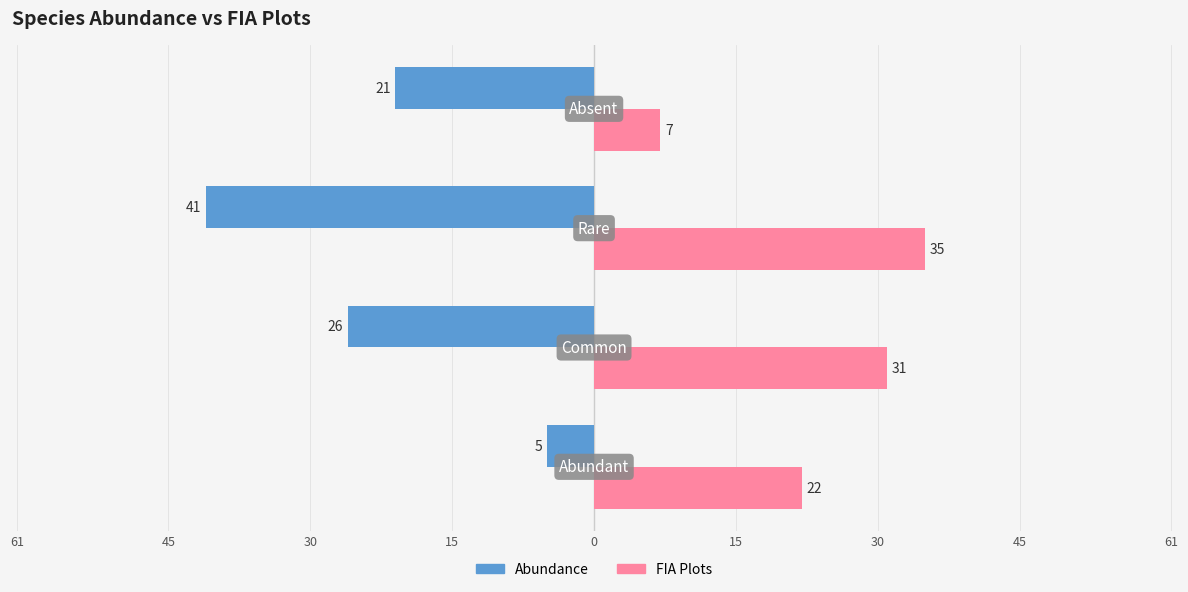

What are all the series names shown in the legend?

Abundance, FIA Plots